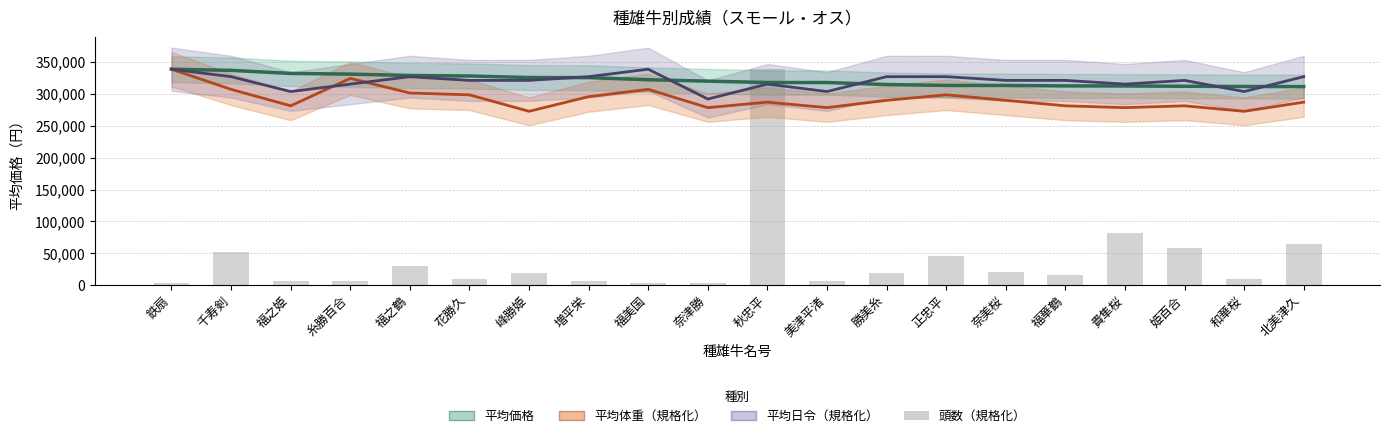

What is the label of the 8th bar from the right?

勝美糸